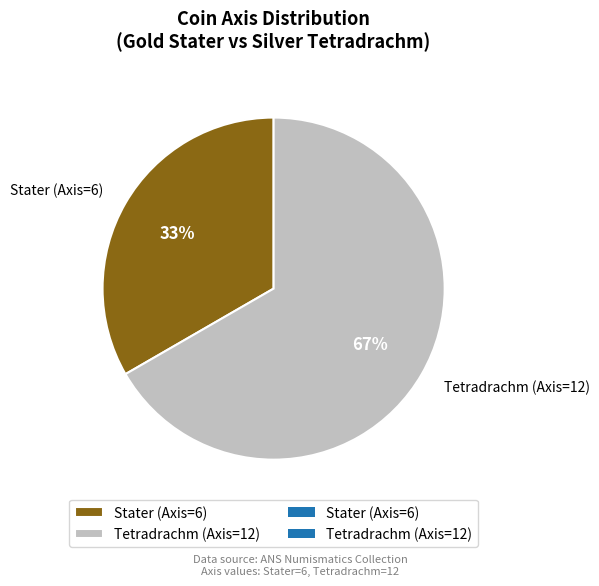

Count the number of slices in the pie.

2